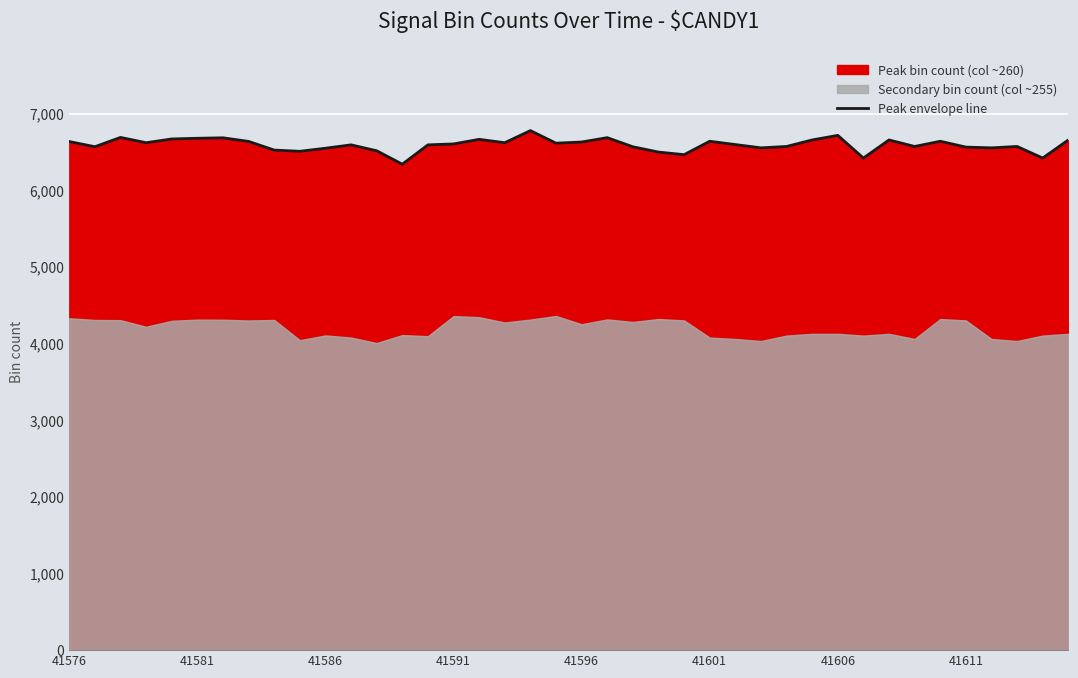

What value does the data have at 24?

6463